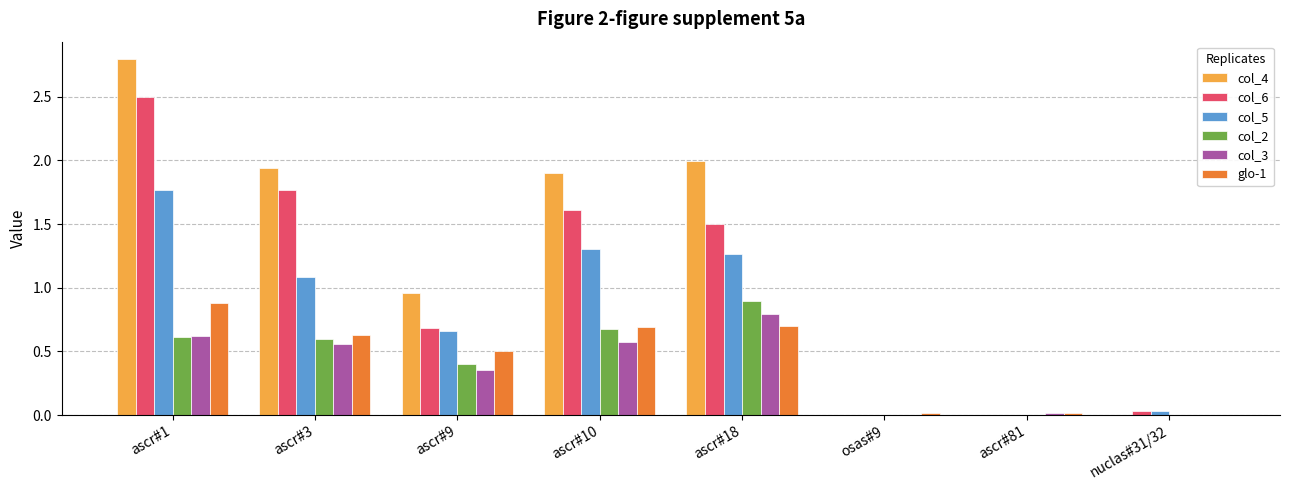

Is the value of col_4 at ascr#18 greater than the value of glo-1 at ascr#1?

Yes